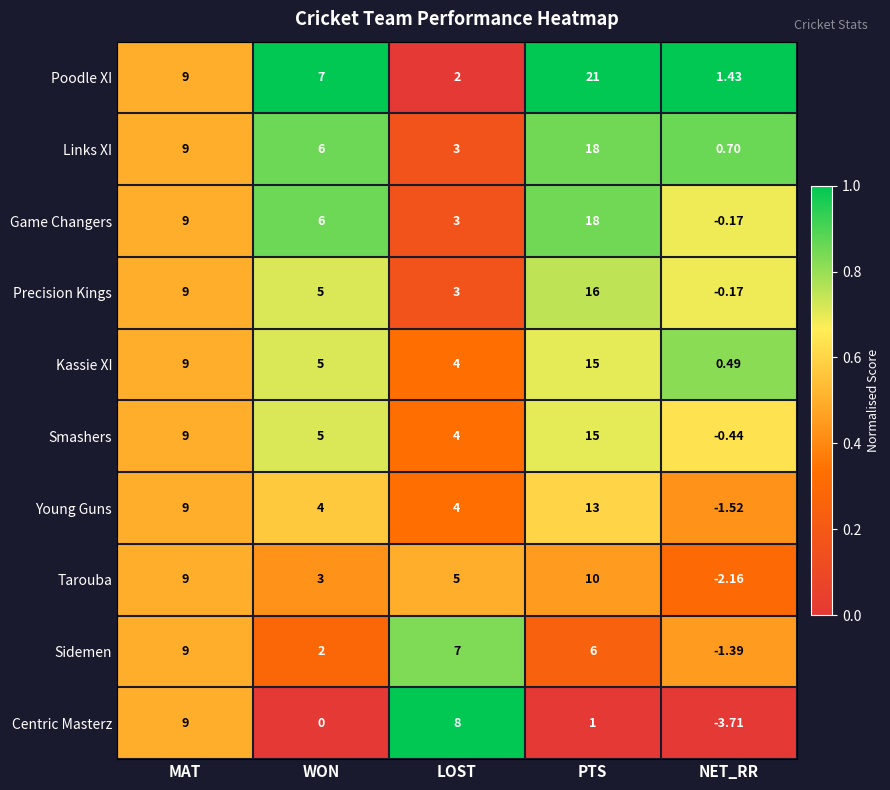

What is the spread (max minus min) of values at NET_RR?

5.1